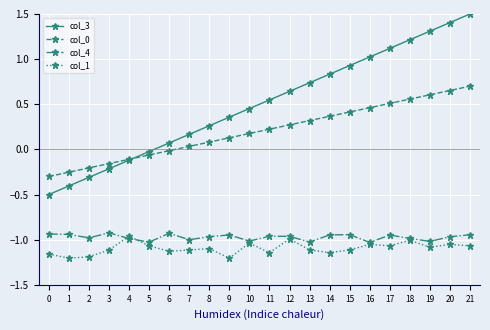

True or false: col_3 and col_1 intersect in this chart.

False